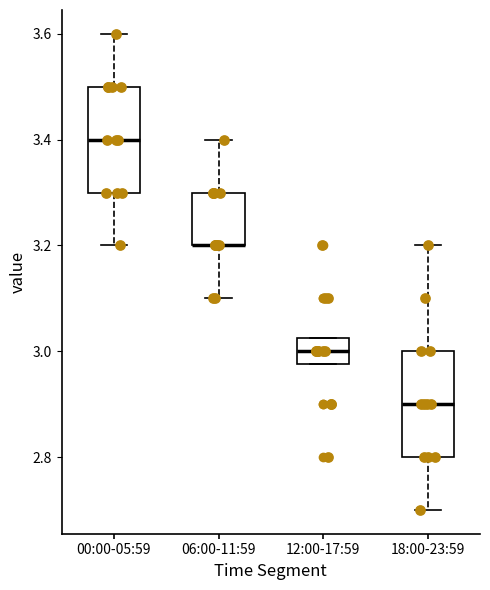

Reading left to right, transcribe this box plot: for each box, give where its median line is, the range the box spans, and where its two whiskers end, as read against the y-axis. The values are not printed on the chart, so give them approximately, as read against the axis.

00:00-05:59: median 3.40, box 3.30 to 3.50, whiskers 3.20 to 3.60
06:00-11:59: median 3.20 (drawn on the box's lower edge), box 3.20 to 3.30, whiskers 3.10 to 3.40
12:00-17:59: median 3.00, box 2.98 to 3.02, whiskers 2.98 to 3.02
18:00-23:59: median 2.90, box 2.80 to 3.00, whiskers 2.70 to 3.20